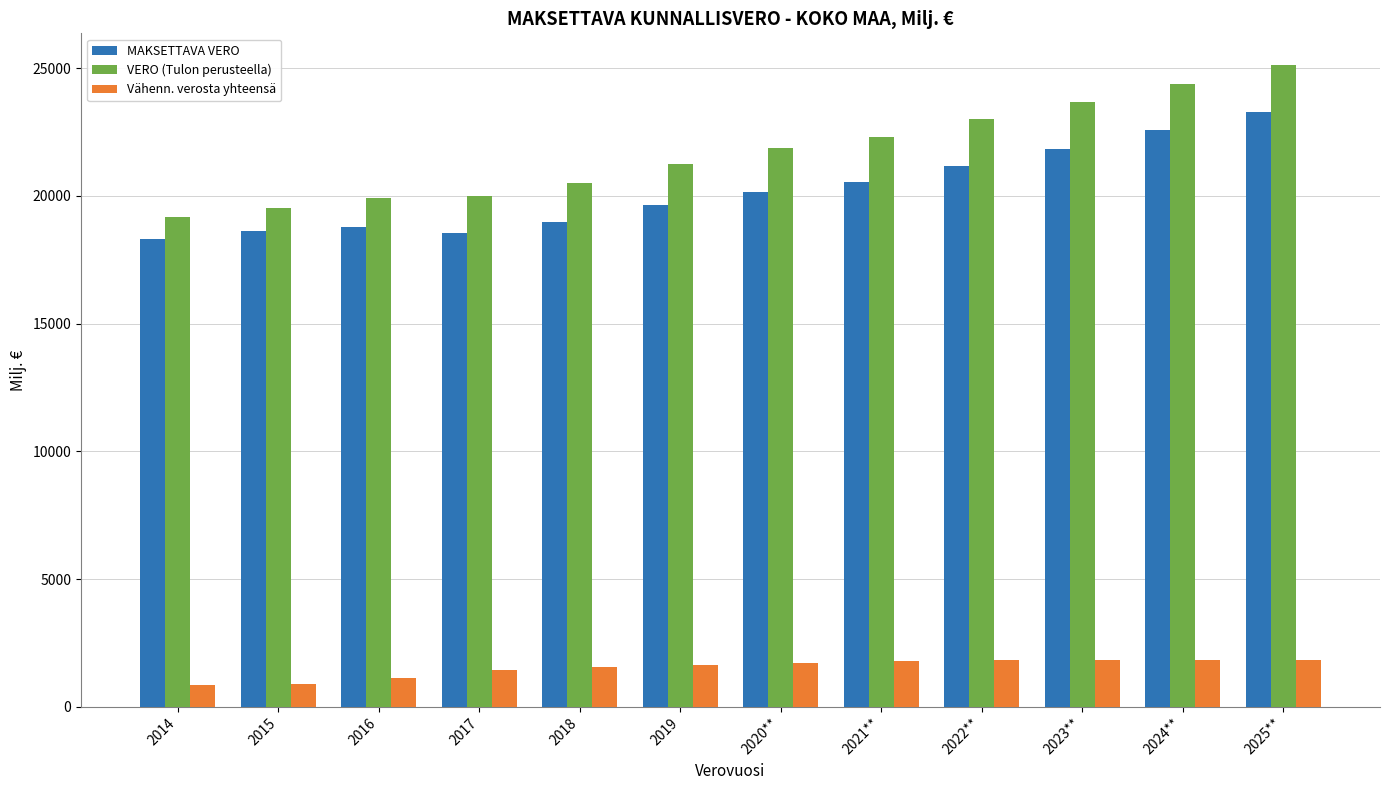

Does the chart contain any negative values?

No